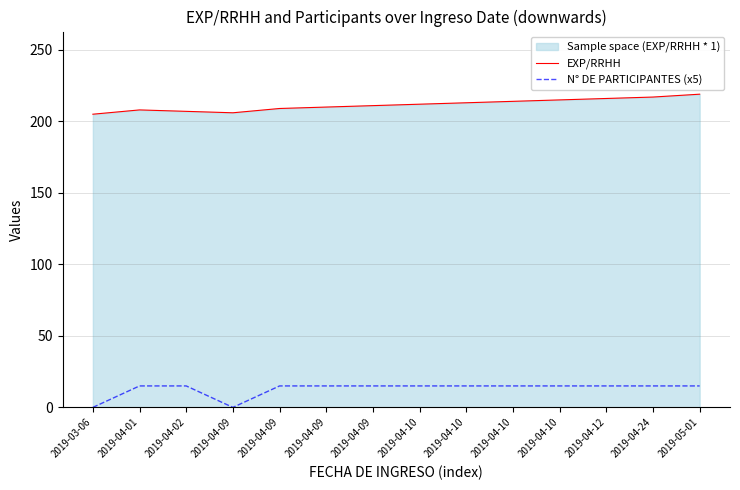

Rank the series by their average value, from lowest to highest.

N° DE PARTICIPANTES (x5), EXP/RRHH